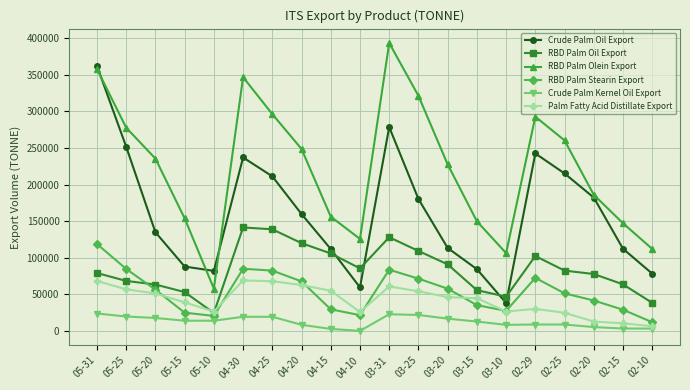

True or false: RBD Palm Oil Export has more than 2 points higher than both neighbors.

True